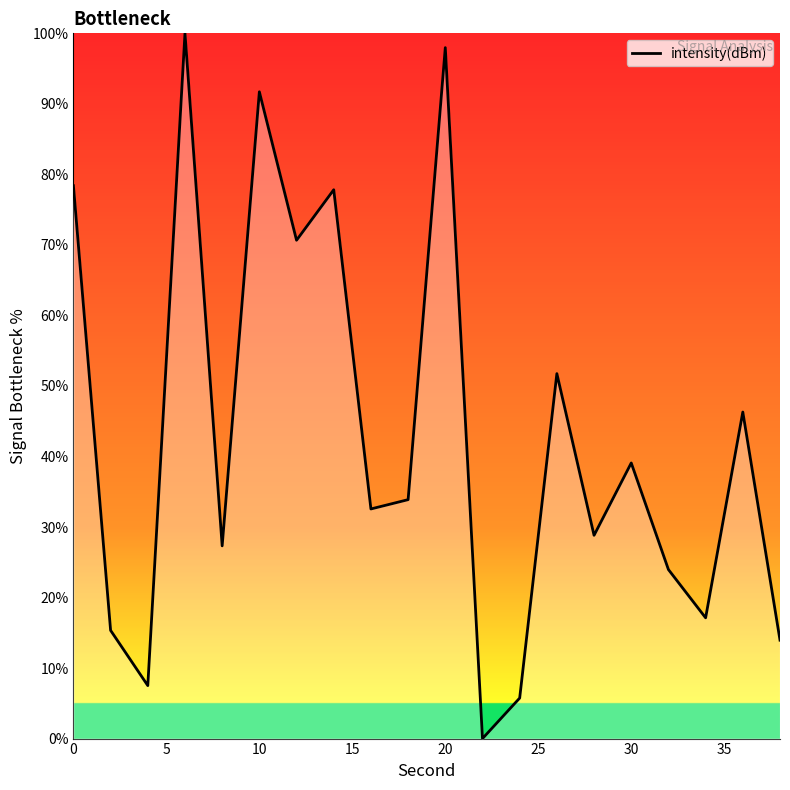

What is the maximum value shown in the chart?

100.0